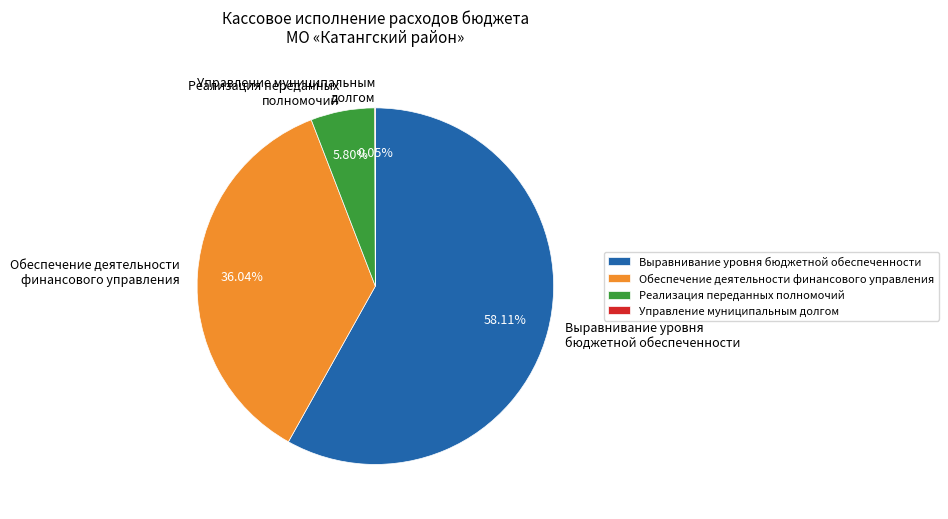

Combined, do Выравнивание уровня бюджетной обеспеченности and Обеспечение деятельности финансового управления account for over 50%?

Yes